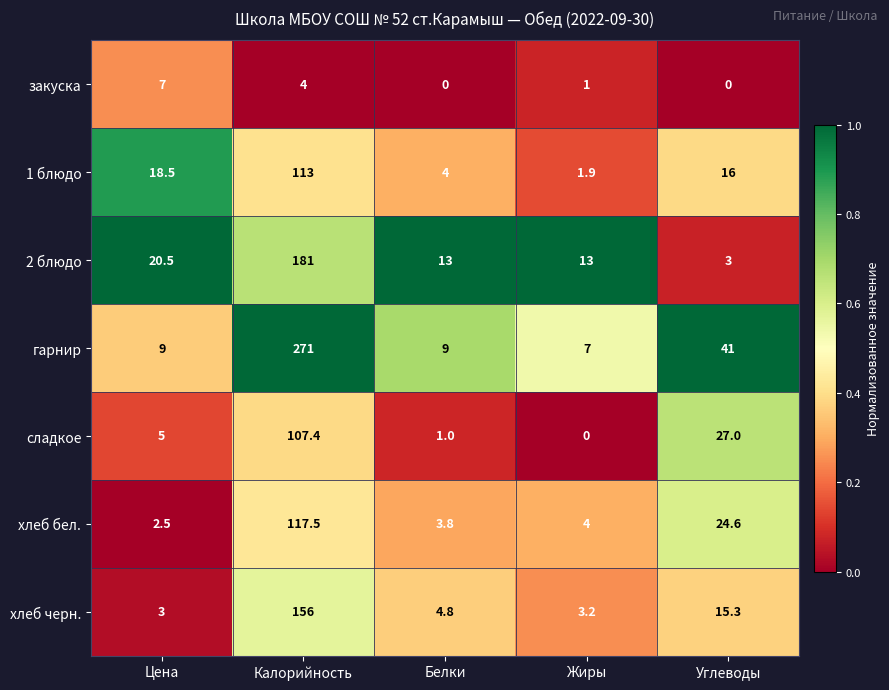

At which category is the sum across all series the highest?

Калорийность